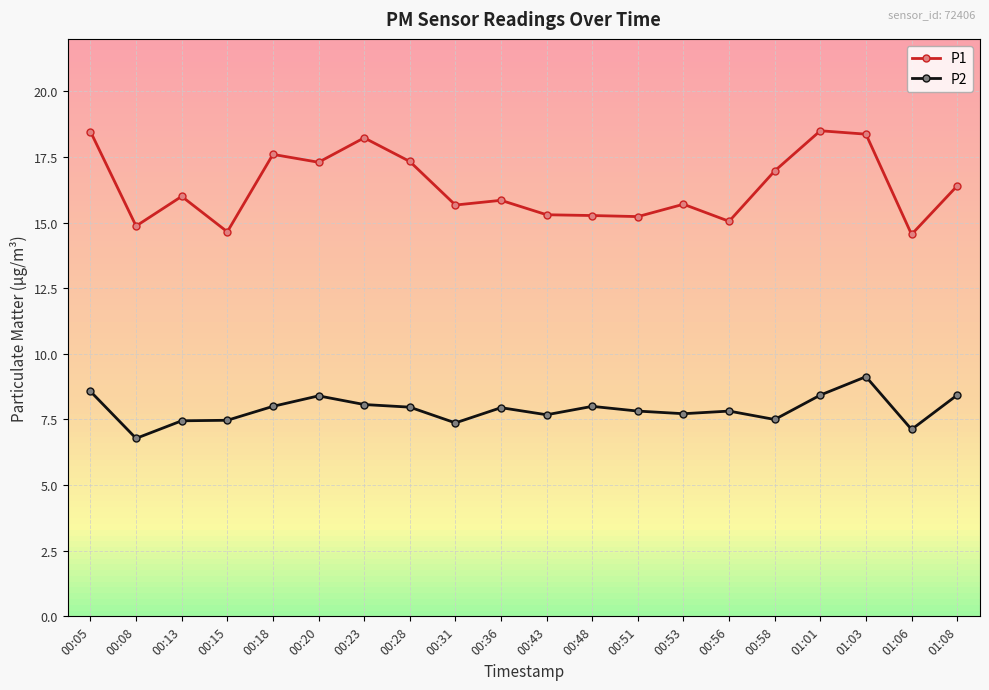

True or false: P2 has a value of 4.9 at 00:15.

False